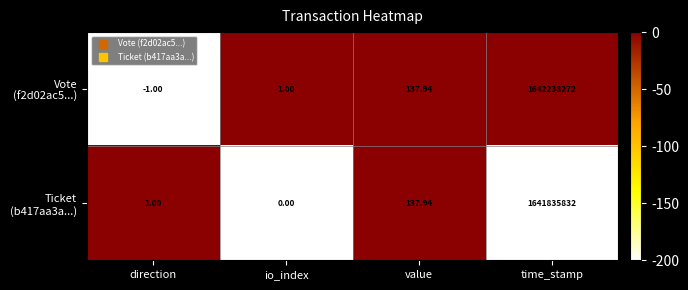

At which category is the sum across all series the highest?

time_stamp